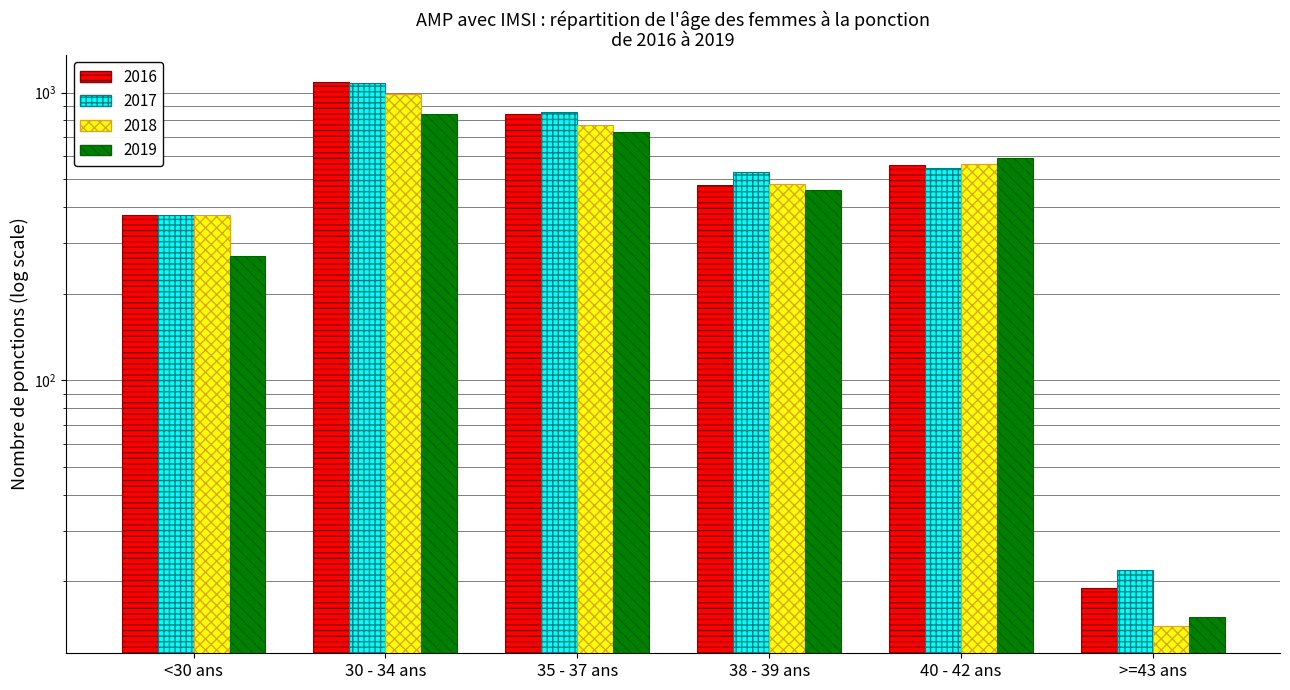

What is the difference between the maximum and minimum values in the 2016 series?

1069